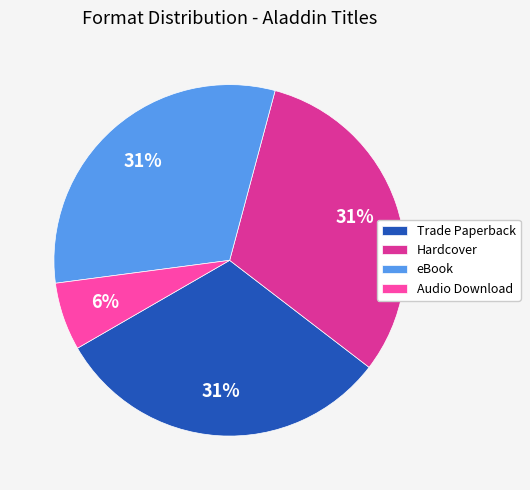

Which has a higher value, eBook or Audio Download?

eBook